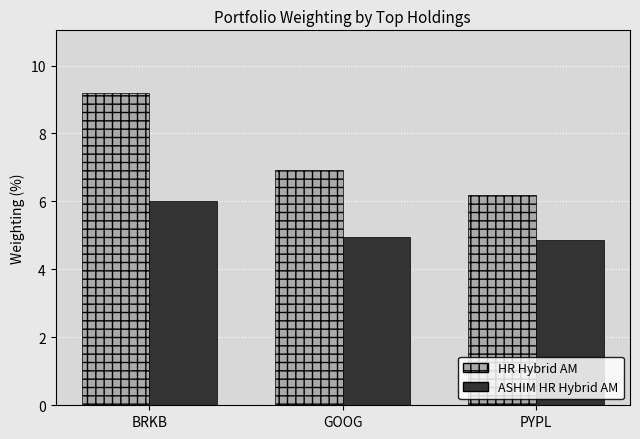

Reading left to right, list all the values displayed in this chart.

HR Hybrid AM: 9.2	6.9	6.2
ASHIM HR Hybrid AM: 6.0	4.9	4.9